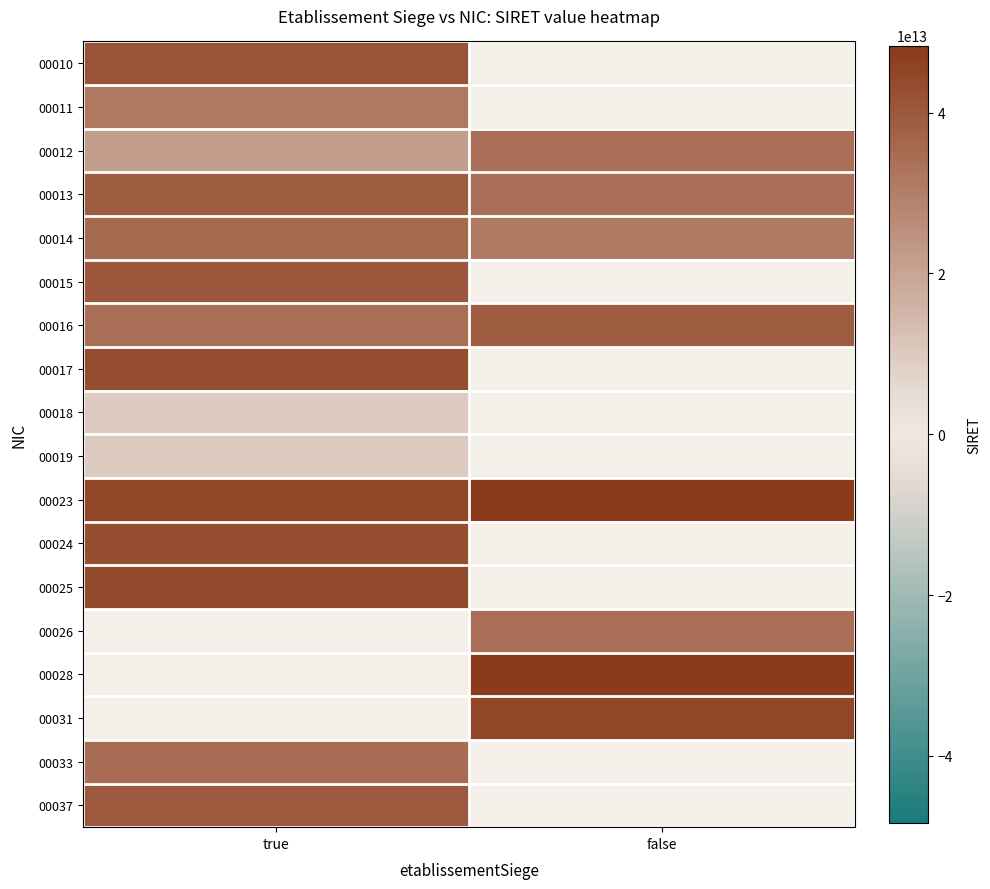

Which label corresponds to the largest value in the chart?

false